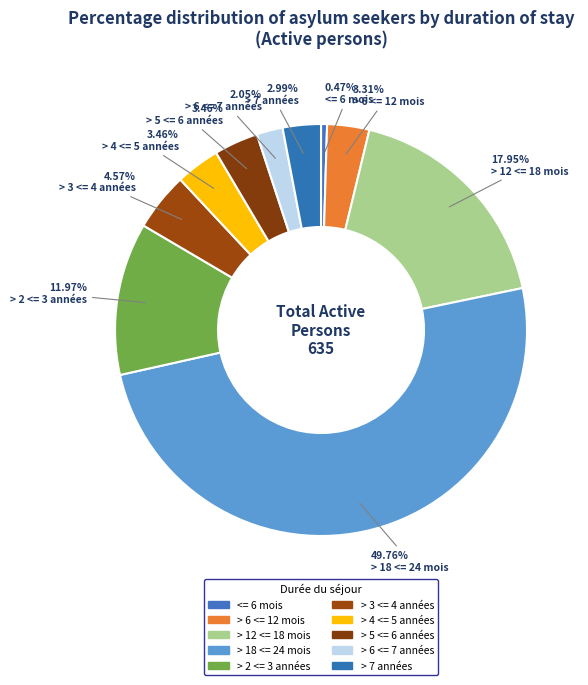

How many segments does this pie chart have?

10